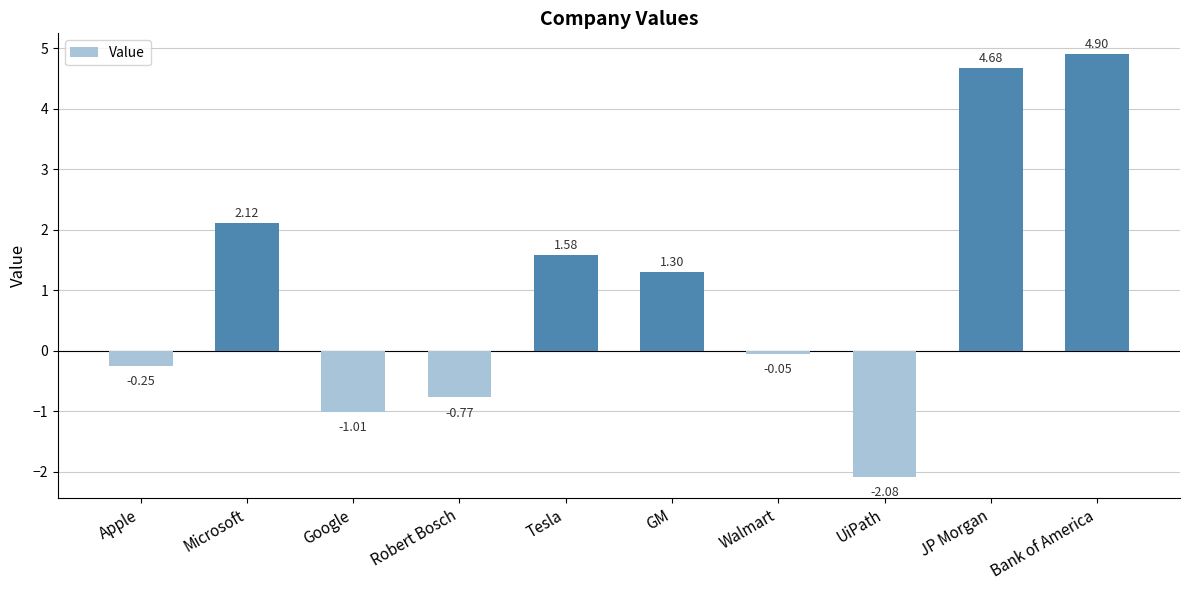

Rank the categories by value from highest to lowest.

Bank of America, JP Morgan, Microsoft, Tesla, GM, Walmart, Apple, Robert Bosch, Google, UiPath